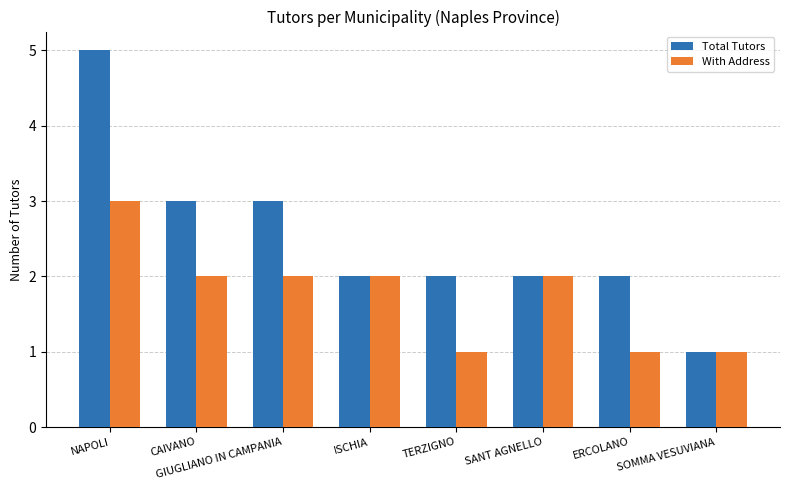

Count the Total Tutors values in the range 2 to 3.

6